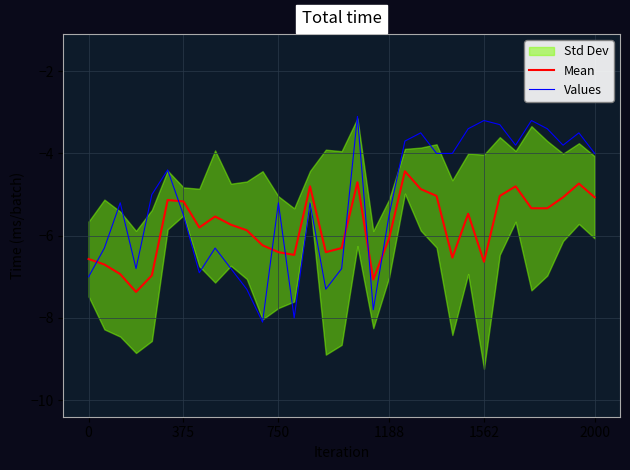

True or false: Mean and Values intersect in this chart.

True